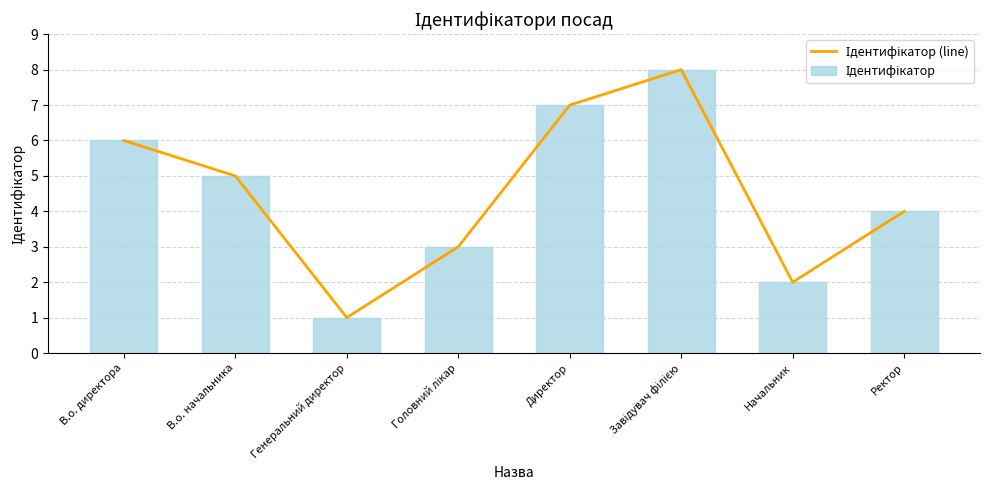

True or false: Ідентифікатор has a value of 2 at Головний лікар.

False